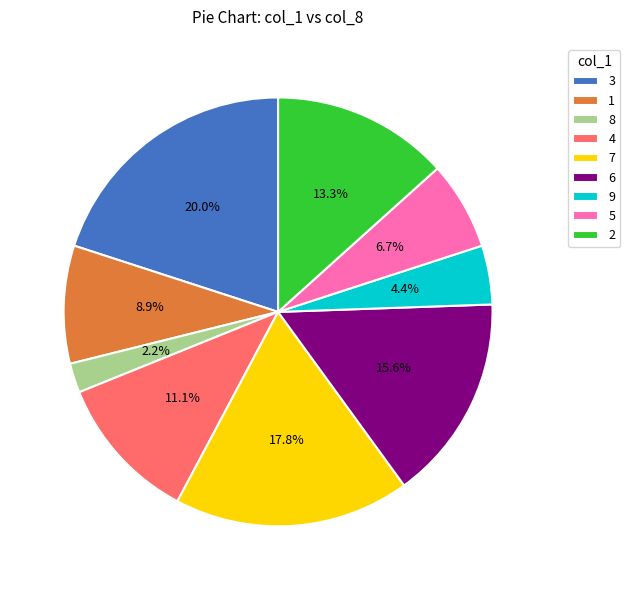

Is the sum of 5 and 7 greater than half?

No